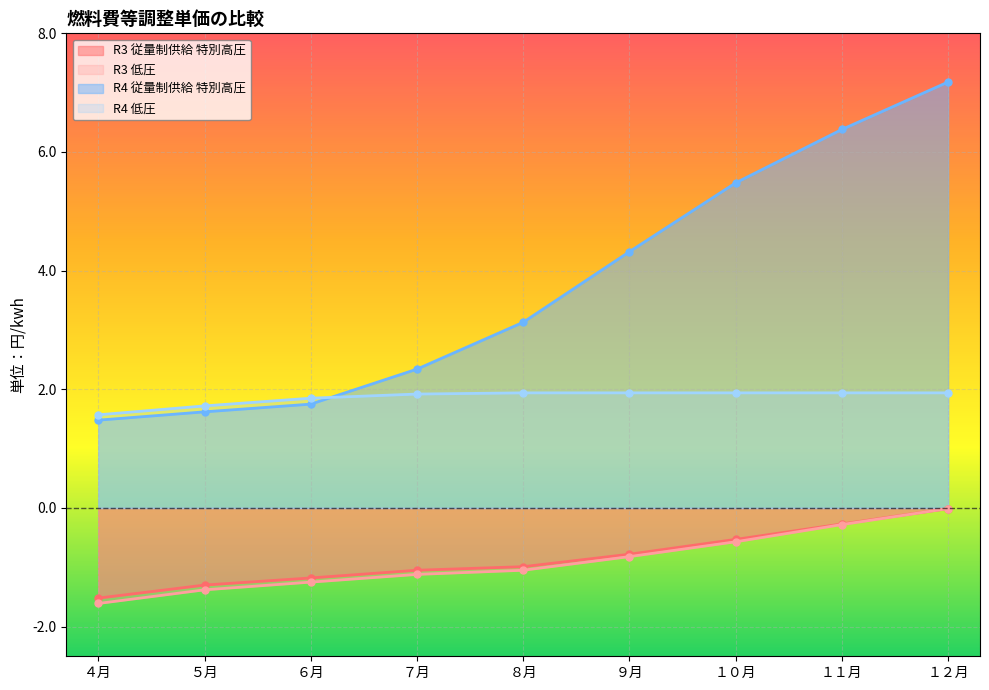

Between １０月 and ９月, which is larger?

１０月